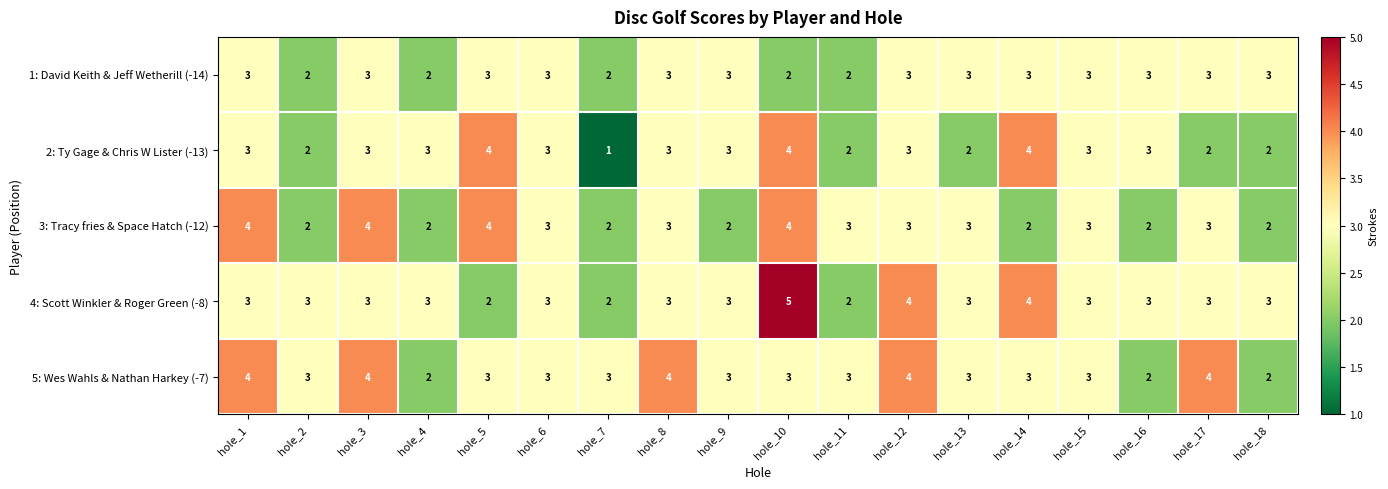

Which series changed the most between hole_3 and hole_14?

3: Tracy fries & Space Hatch (-12)